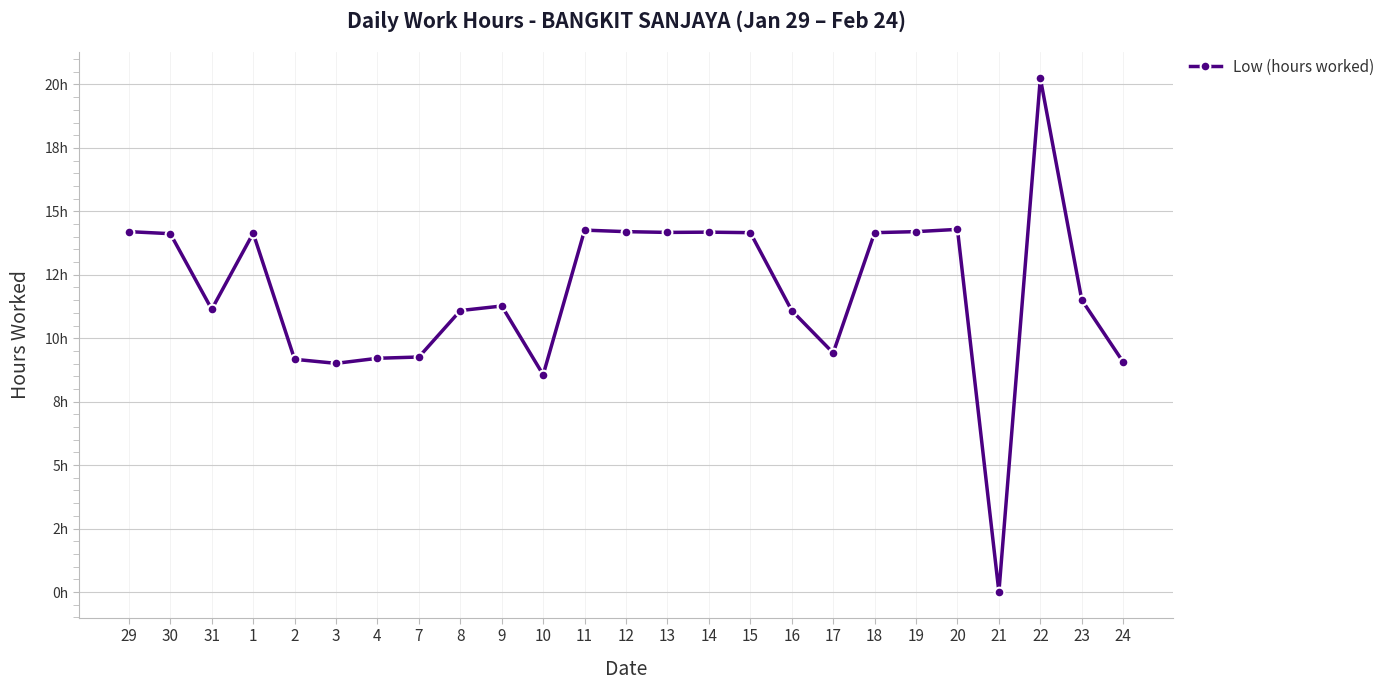

At which category does the chart reach its minimum across all series?

21